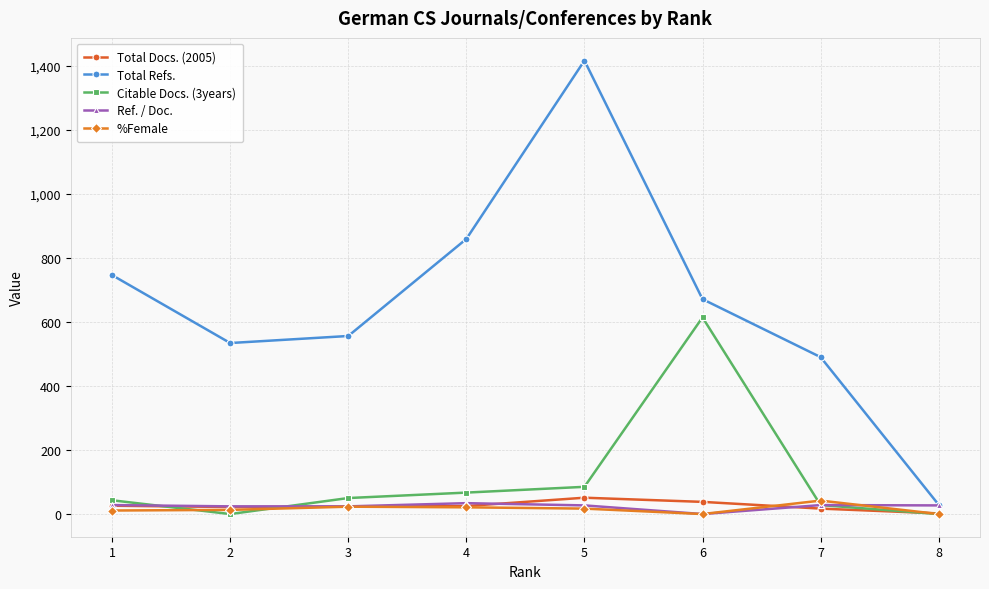

What is the value of the Total Refs. point at the 8th from the left?

29